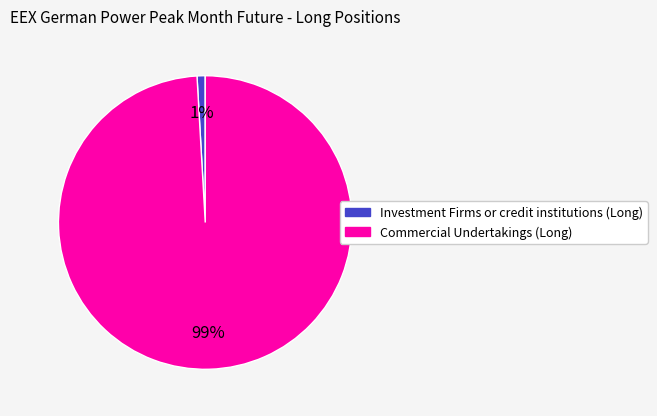

True or false: Investment Firms or credit institutions (Long) accounts for 1% of the total.

True